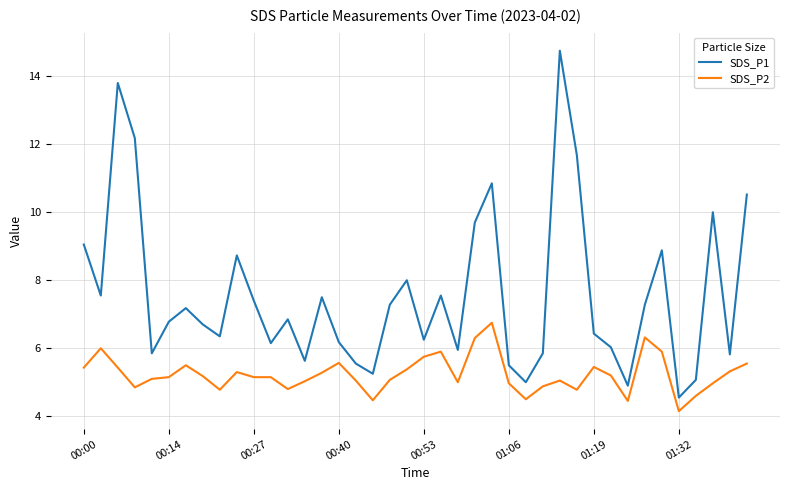

True or false: SDS_P2 has more than 2 interior local peaks.

True